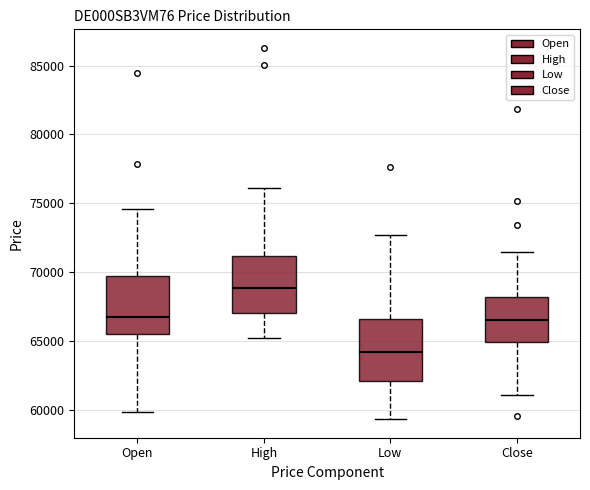

Which box has the lowest median line?

Low